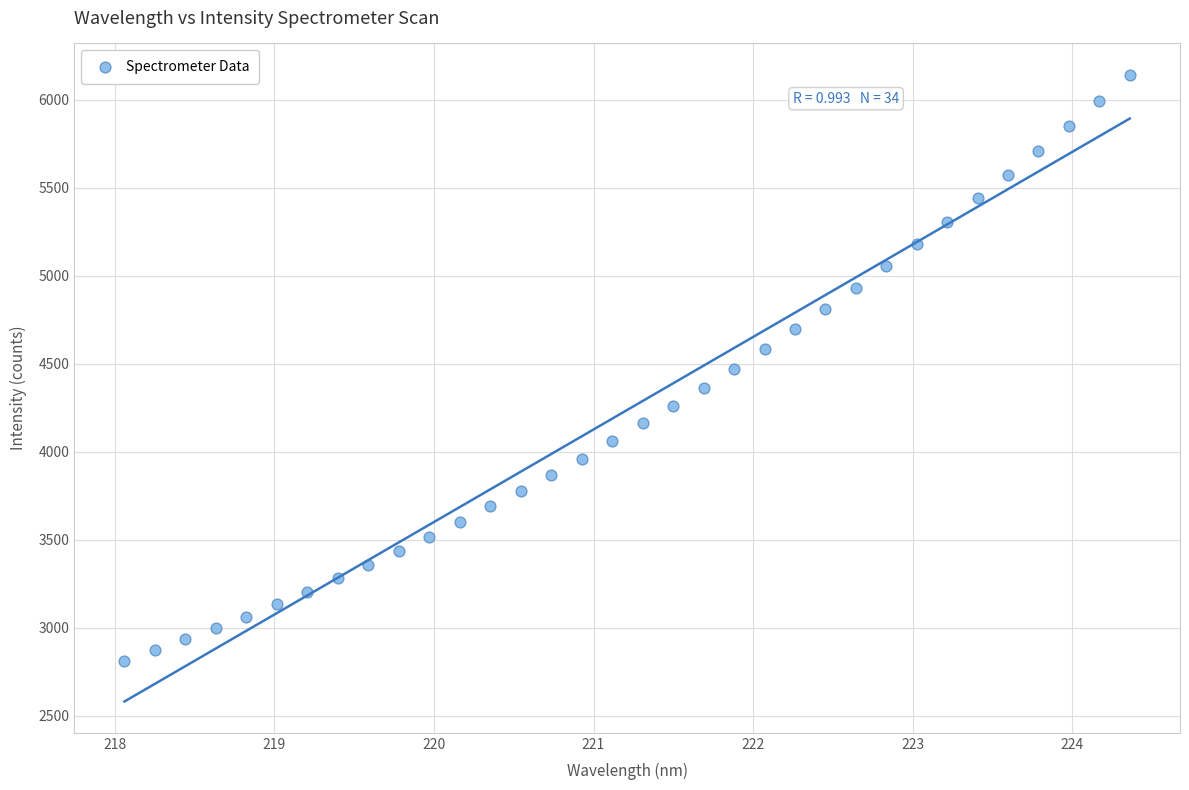

What is the range of X values (max minus min)?

6.3